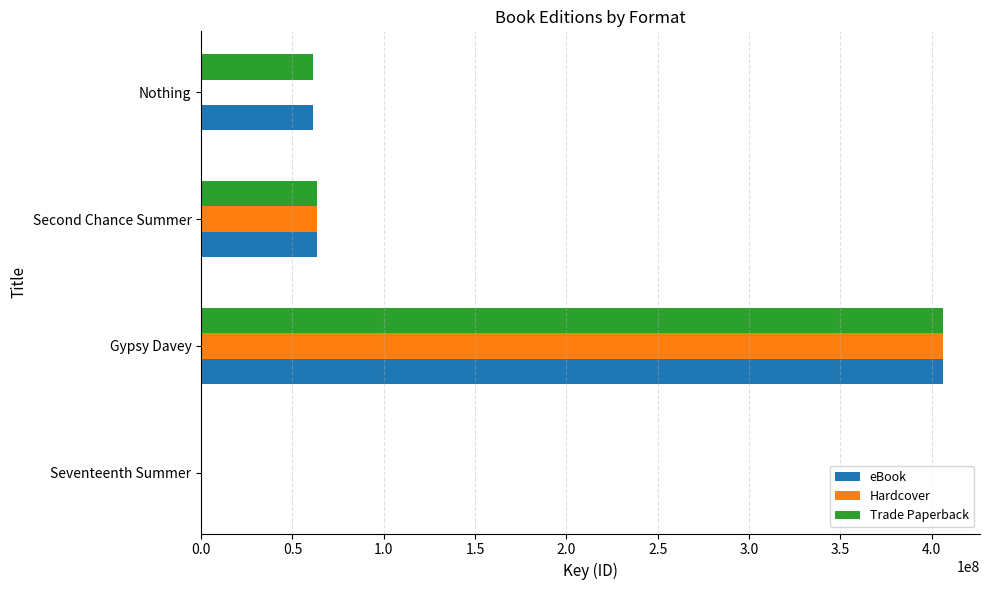

Is it true that Trade Paperback equals 406211844 at Gypsy Davey?

True